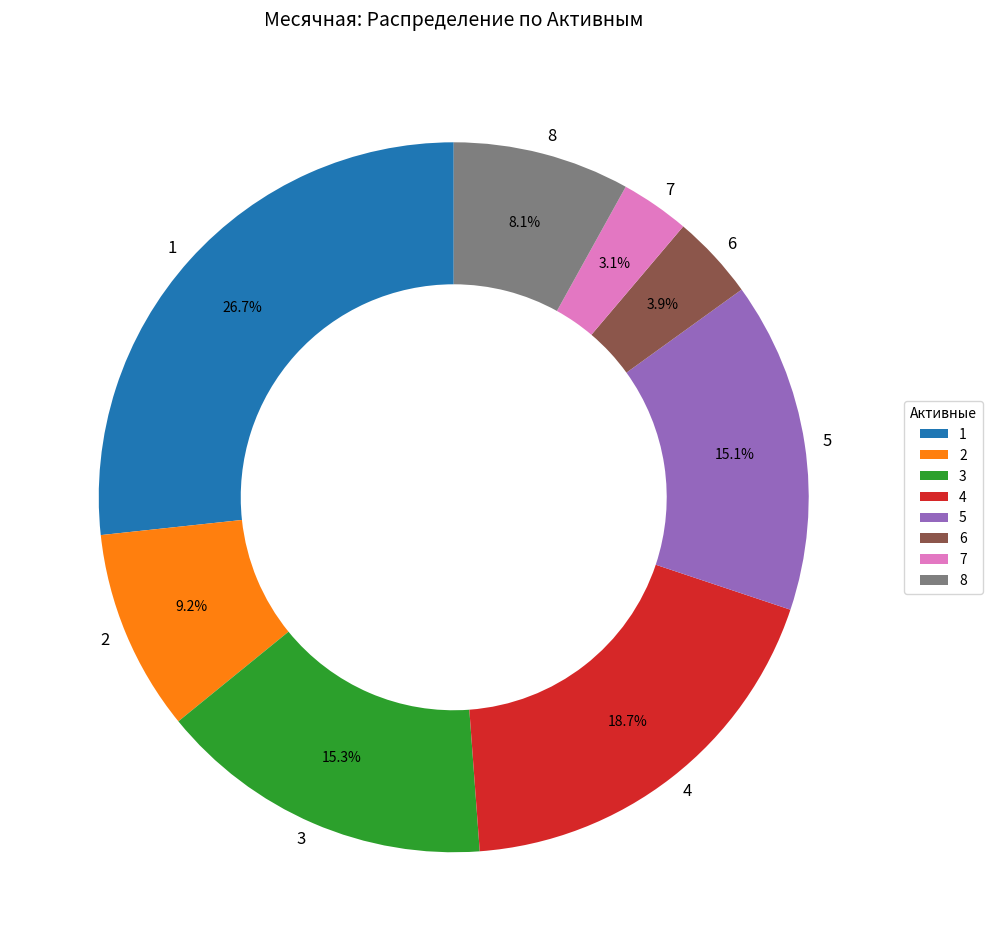

Which slice is the largest?

1